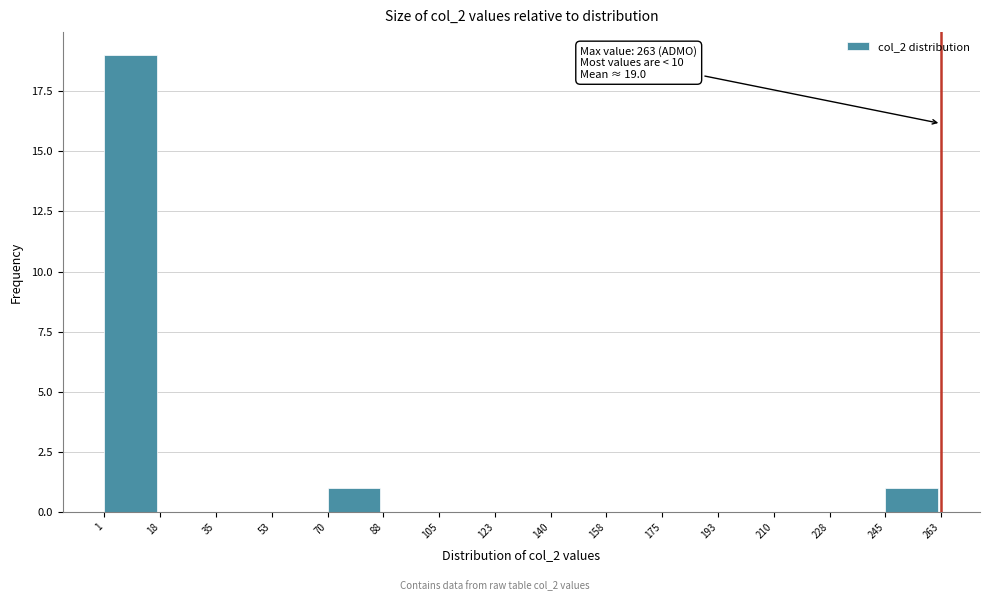

Over which range of the x-axis is the bar tallest?

1 to 18